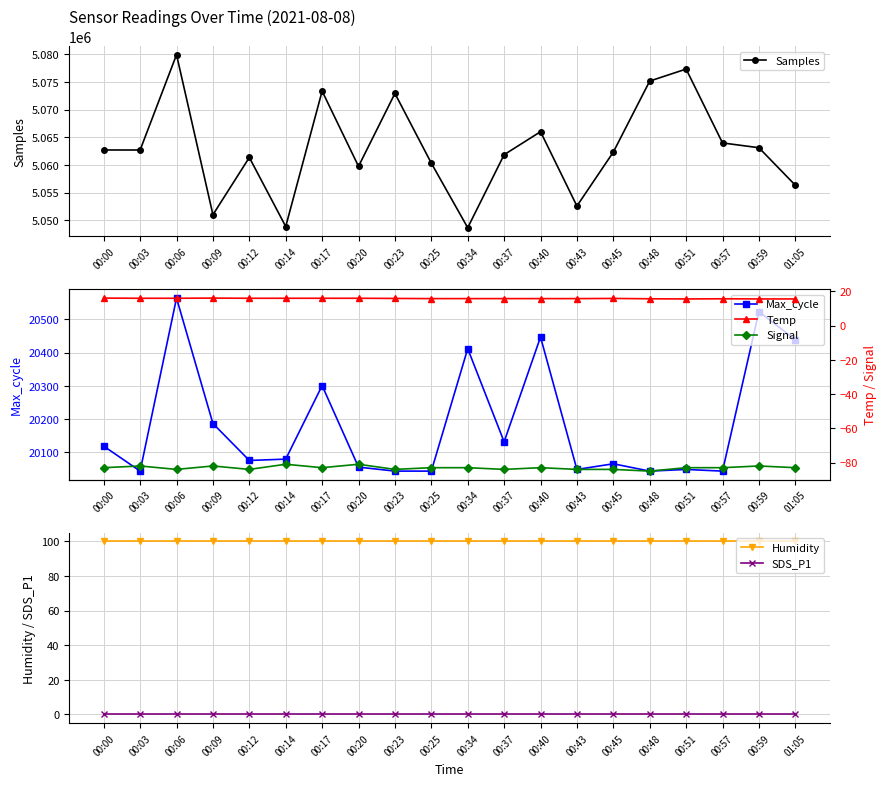

Reading right to left, list all the values displayed in this chart.

Samples: 5056349.0	5063126.0	5063993.0	5077347.0	5075178.0	5062337.0	5052584.0	5066022.0	5061863.0	5048664.0	5060334.0	5072942.0	5059758.0	5073361.0	5048882.0	5061364.0	5051014.0	5079944.0	5062712.0	5062719.0
Max_cycle: 20439.0	20523.0	20044.0	20049.0	20044.0	20066.0	20049.0	20447.0	20132.0	20412.0	20044.0	20044.0	20056.0	20301.0	20080.0	20076.0	20187.0	20564.0	20044.0	20119.0
Humidity: 99.9	99.9	99.9	99.9	99.9	99.9	99.9	99.9	99.9	99.9	99.9	99.9	99.9	99.9	99.9	99.9	99.9	99.9	99.9	99.9
SDS_P1: 0.0	0.0	0.0	0.0	0.0	0.0	0.0	0.0	0.0	0.0	0.0	0.0	0.0	0.0	0.0	0.0	0.0	0.0	0.0	0.0
Temp: 15.6	15.6	15.7	15.6	15.7	15.9	15.8	15.8	15.8	15.8	15.8	15.9	16.0	16.0	16.0	16.0	16.1	16.0	16.0	16.1
Signal: -83.0	-82.0	-83.0	-83.0	-85.0	-84.0	-84.0	-83.0	-84.0	-83.0	-83.0	-84.0	-81.0	-83.0	-81.0	-84.0	-82.0	-84.0	-82.0	-83.0